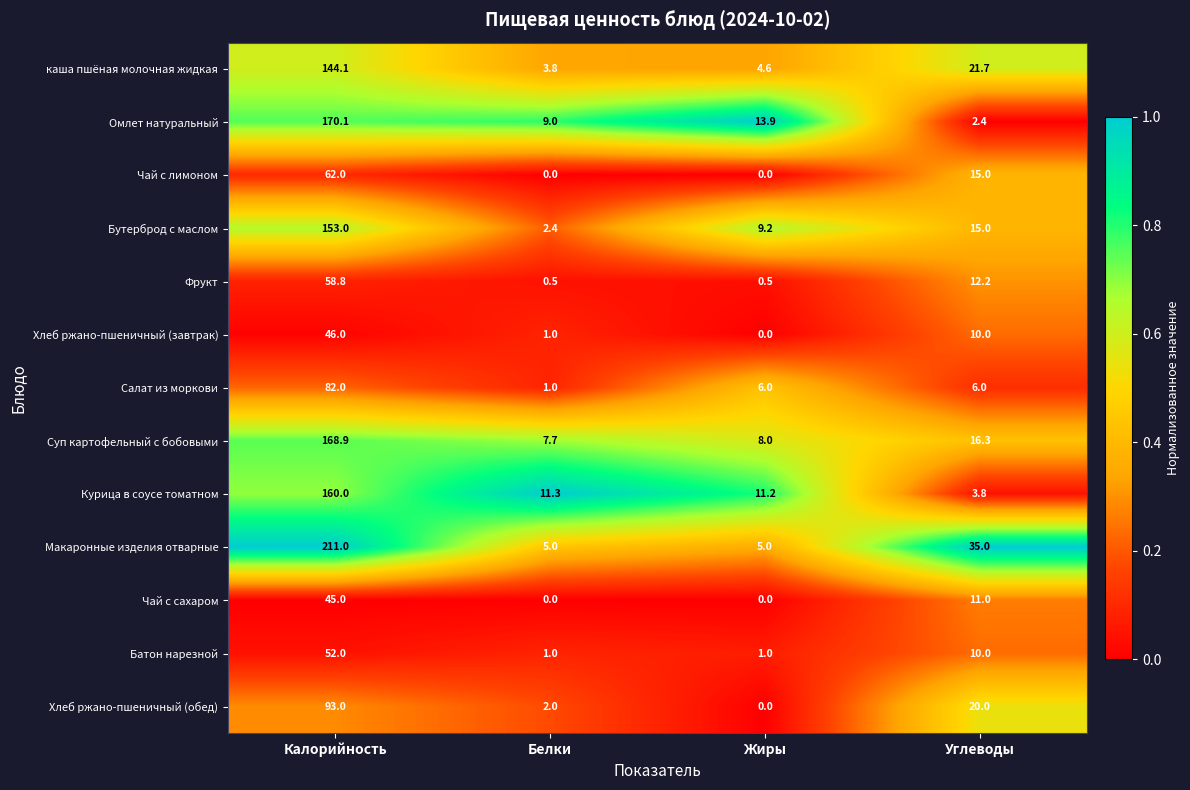

Which series changed the most between Калорийность and Углеводы?

Макаронные изделия отварные